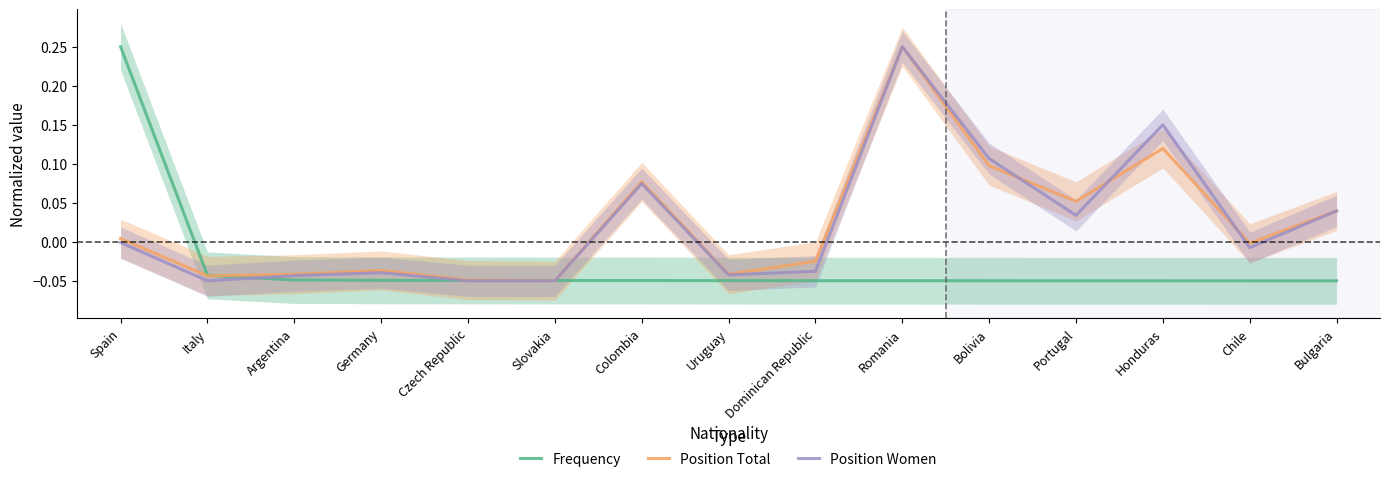

True or false: Frequency has a value of -0.0 at Romania.

True